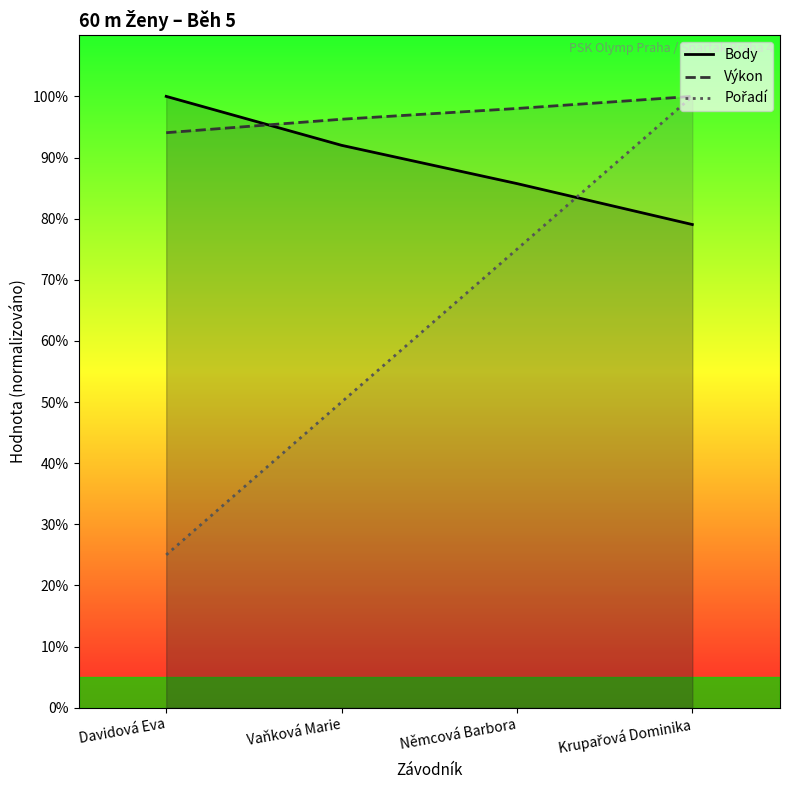

True or false: Body has more than 2 points higher than both neighbors.

False